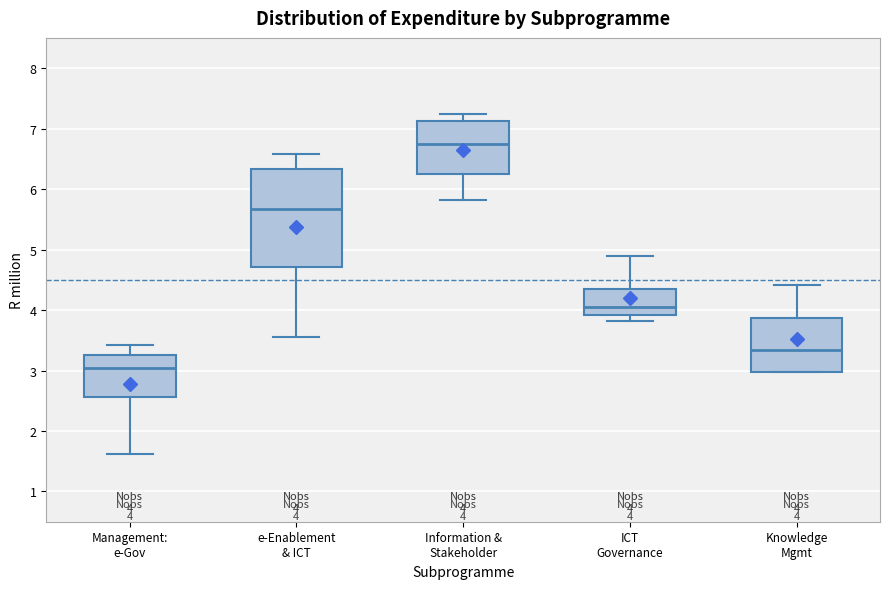

Comparing the boxes themselves (not the whiskers), which one is the tallest?

e-Enablement & ICT